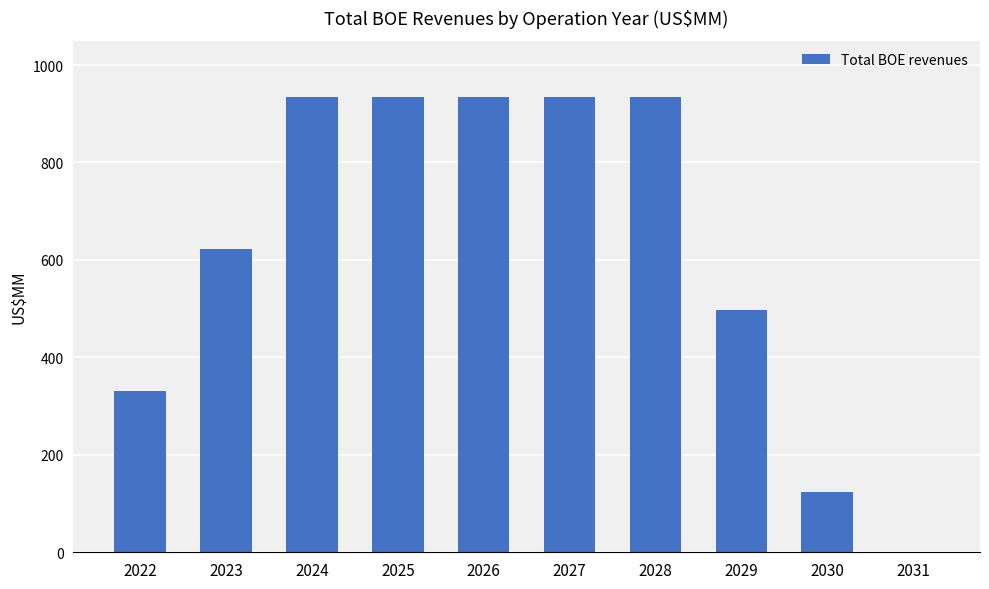

What is the maximum value shown in the chart?

933.6